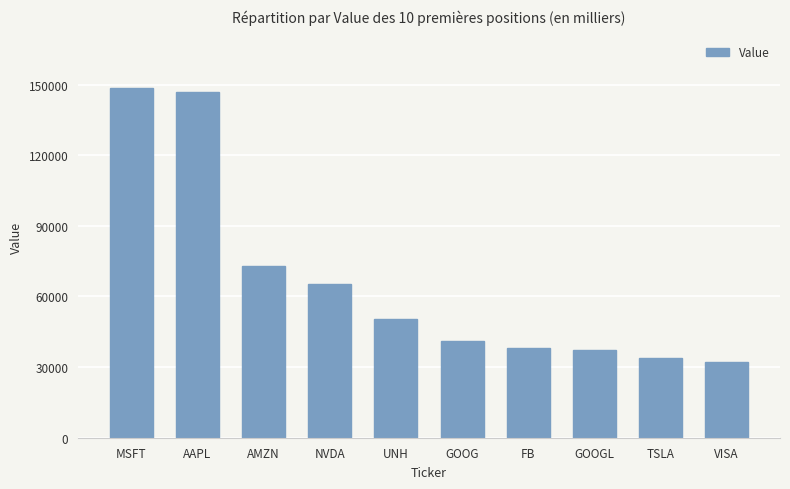

Between AMZN and TSLA, which is larger?

AMZN